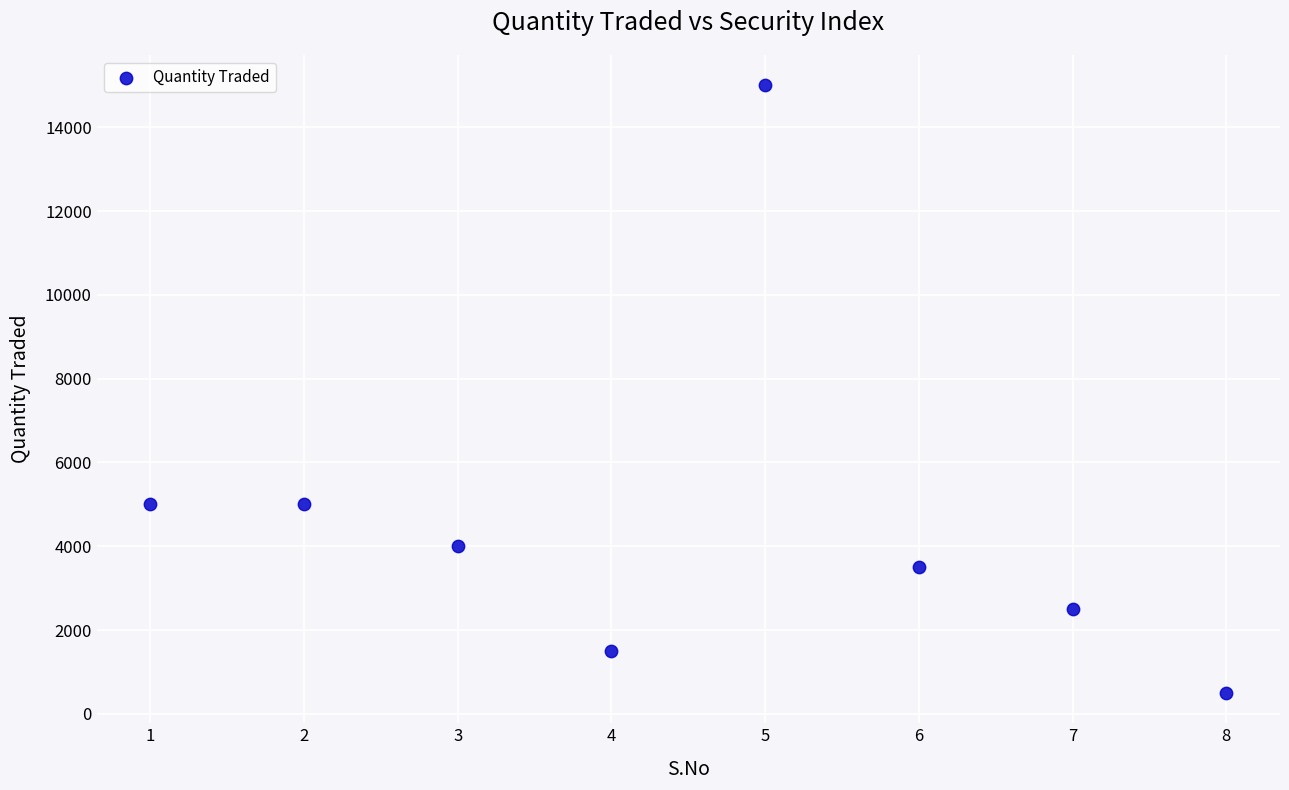

What is the range of X values (max minus min)?

7